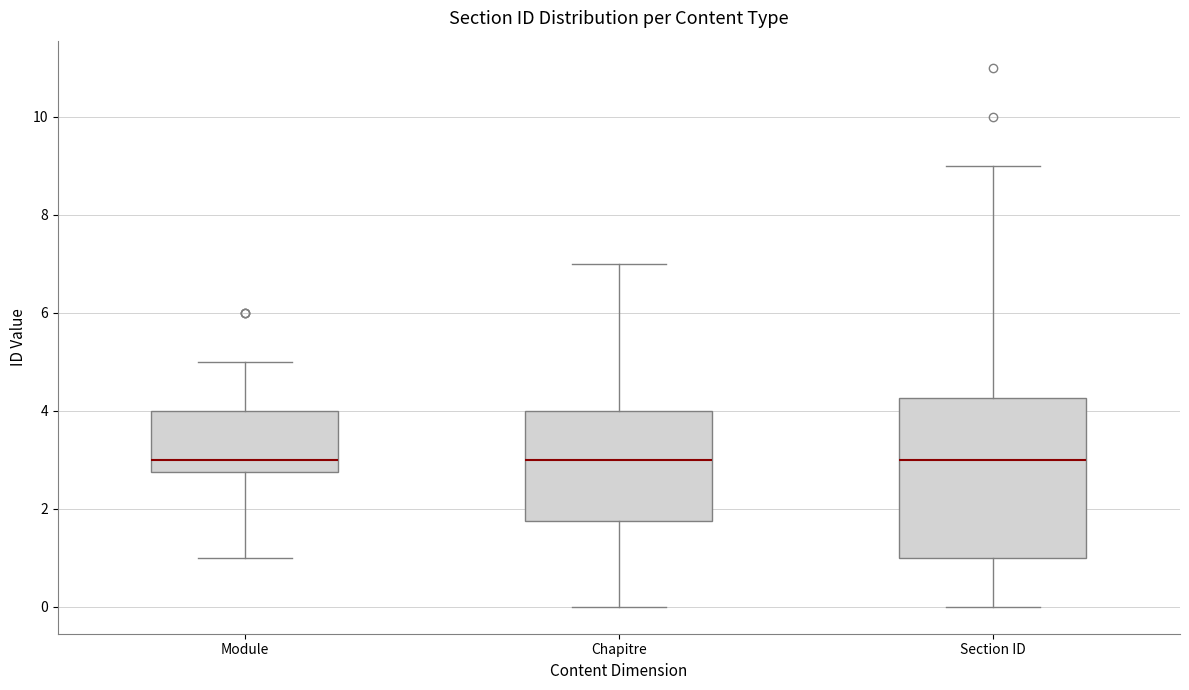

Reading left to right, read every box against the y-axis: the position of its median line, the range the box covers, and the ends of its whiskers. The values are not printed on the chart, so give them approximately, as read against the axis.

Module: median 3.0, box 2.8 to 4.0, whiskers 1.0 to 5.0
Chapitre: median 3.0, box 1.8 to 4.0, whiskers 0.0 to 7.0
Section ID: median 3.0, box 1.0 to 4.2, whiskers 0.0 to 9.0